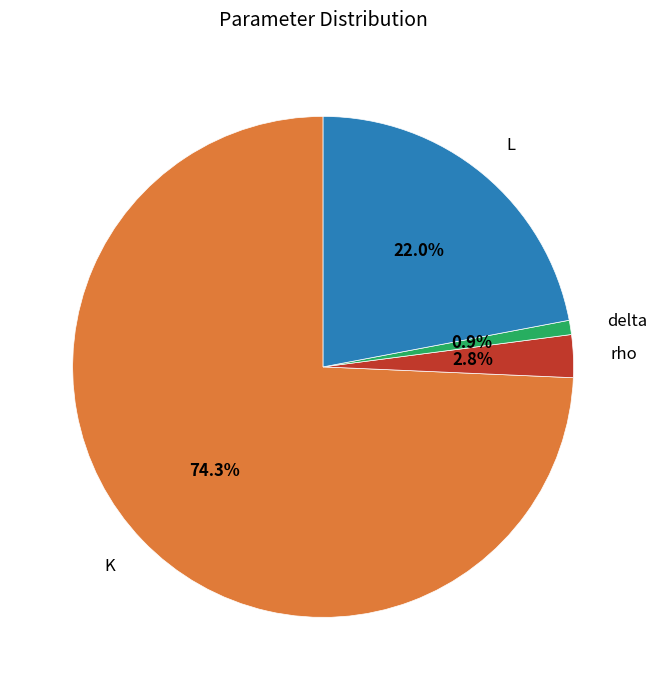

Rank the categories by value from lowest to highest.

delta, rho, L, K